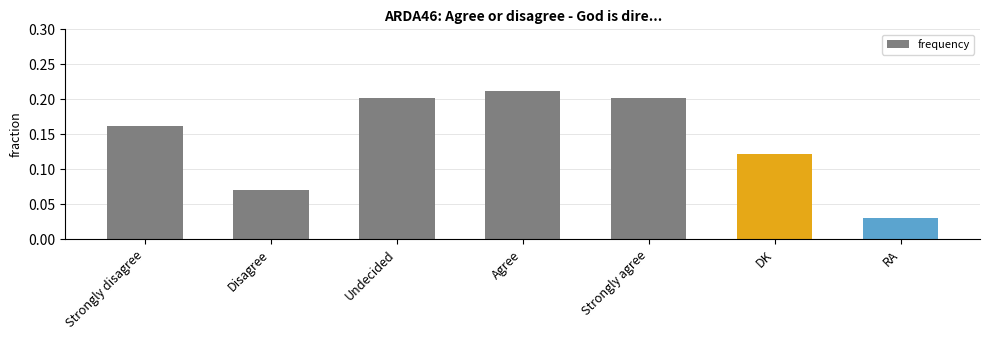

Does the chart contain stacked bars?

No